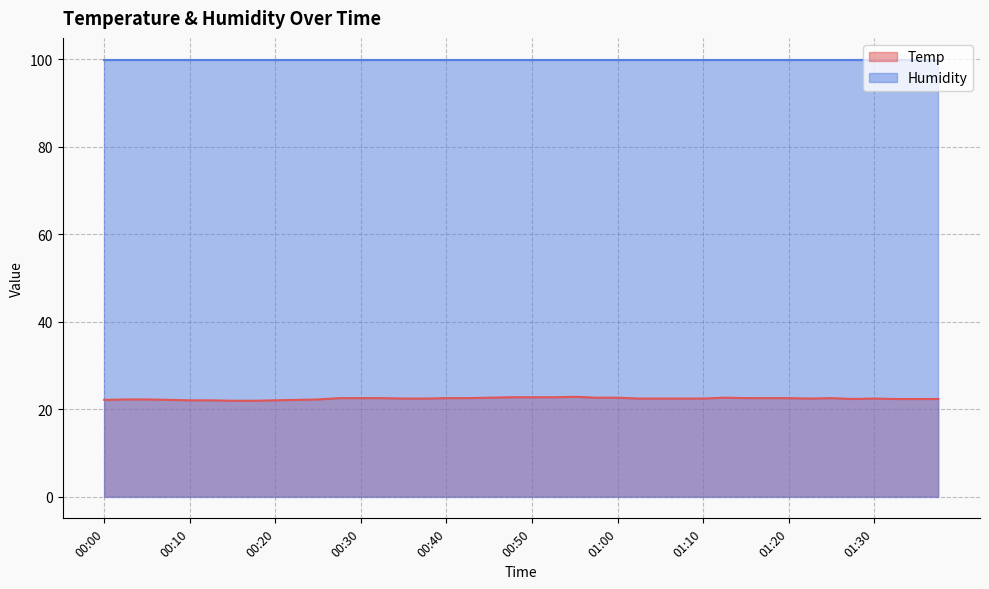

What is the label of the 30th point from the left?

01:13